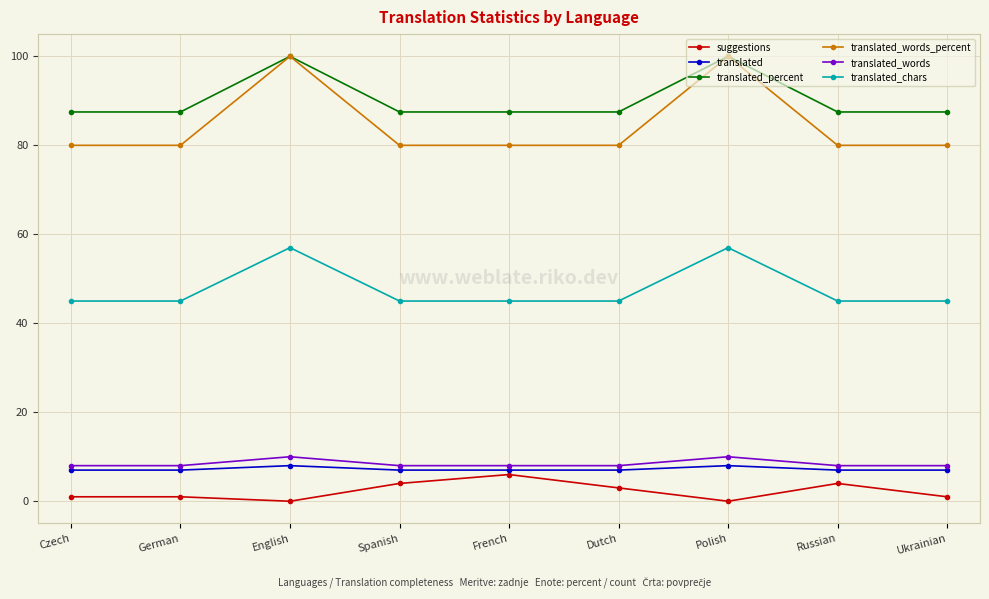

What position from the right is German?

8